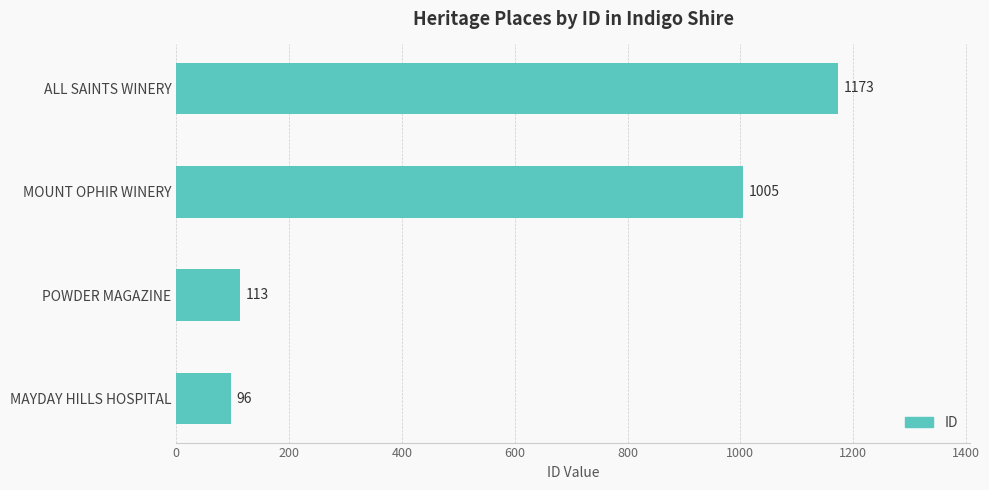

Does the chart contain stacked bars?

No